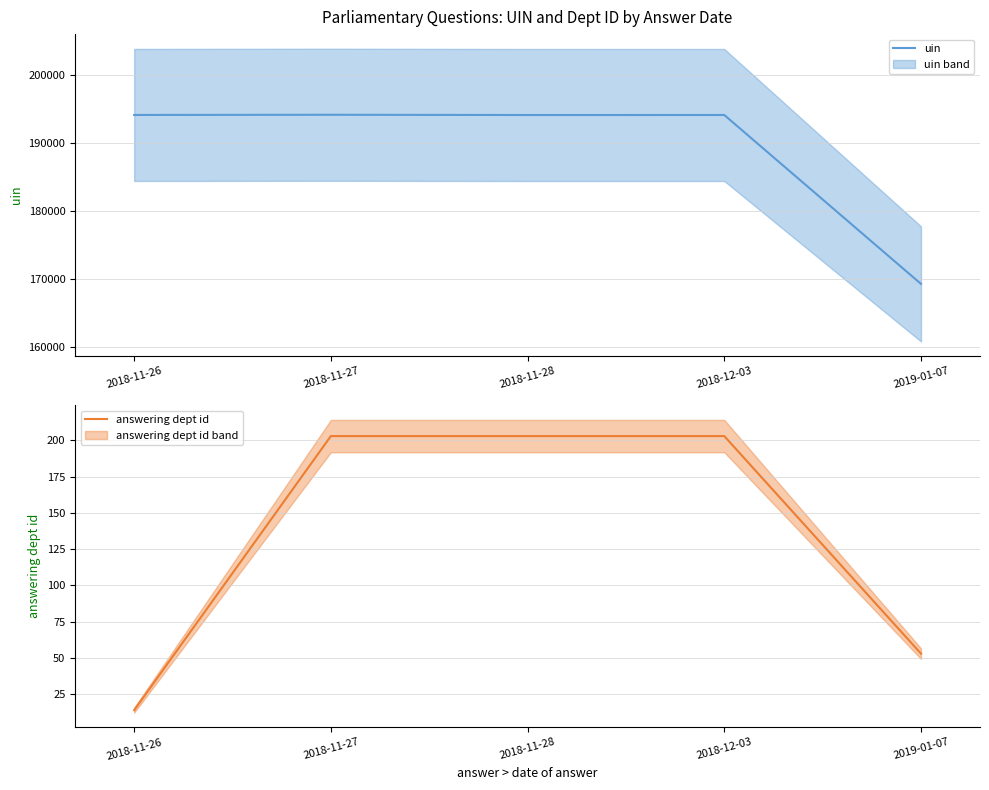

True or false: uin and answering dept id intersect in this chart.

False